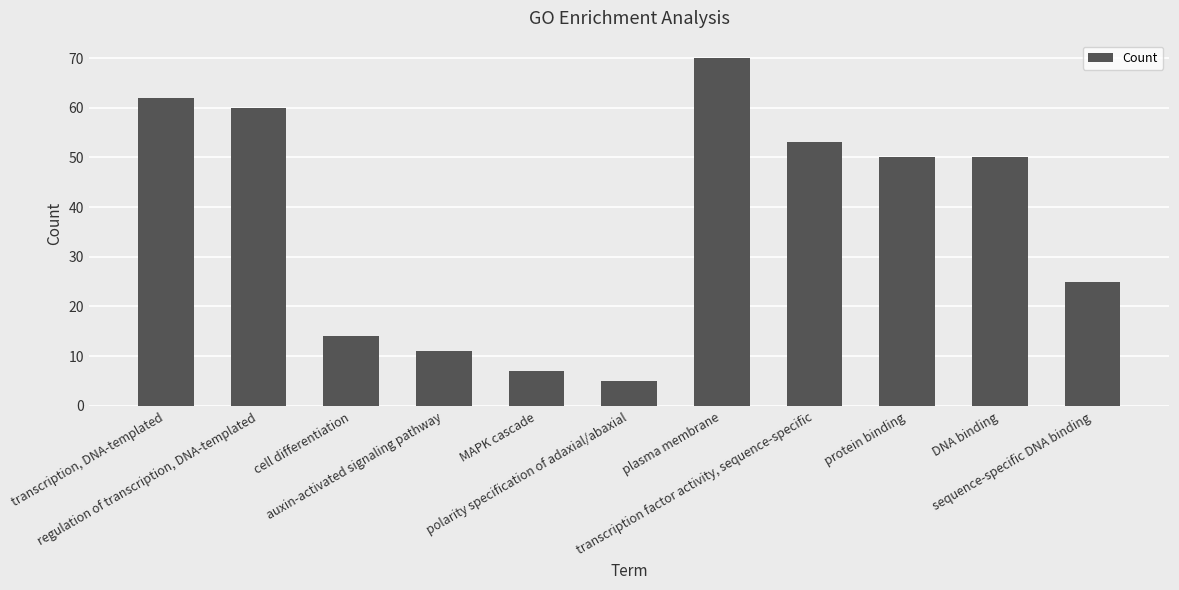

Which label corresponds to the largest value in the chart?

plasma membrane